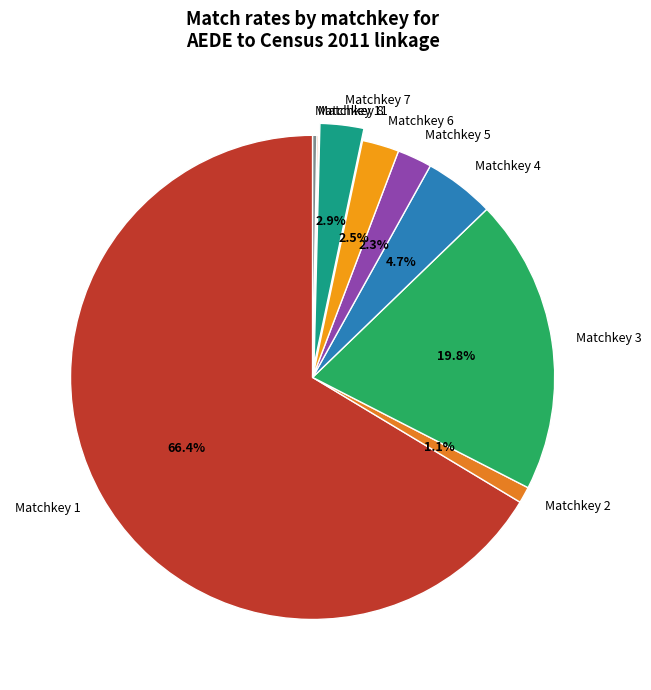

Is the sum of Matchkey 6 and Matchkey 1 greater than half?

Yes